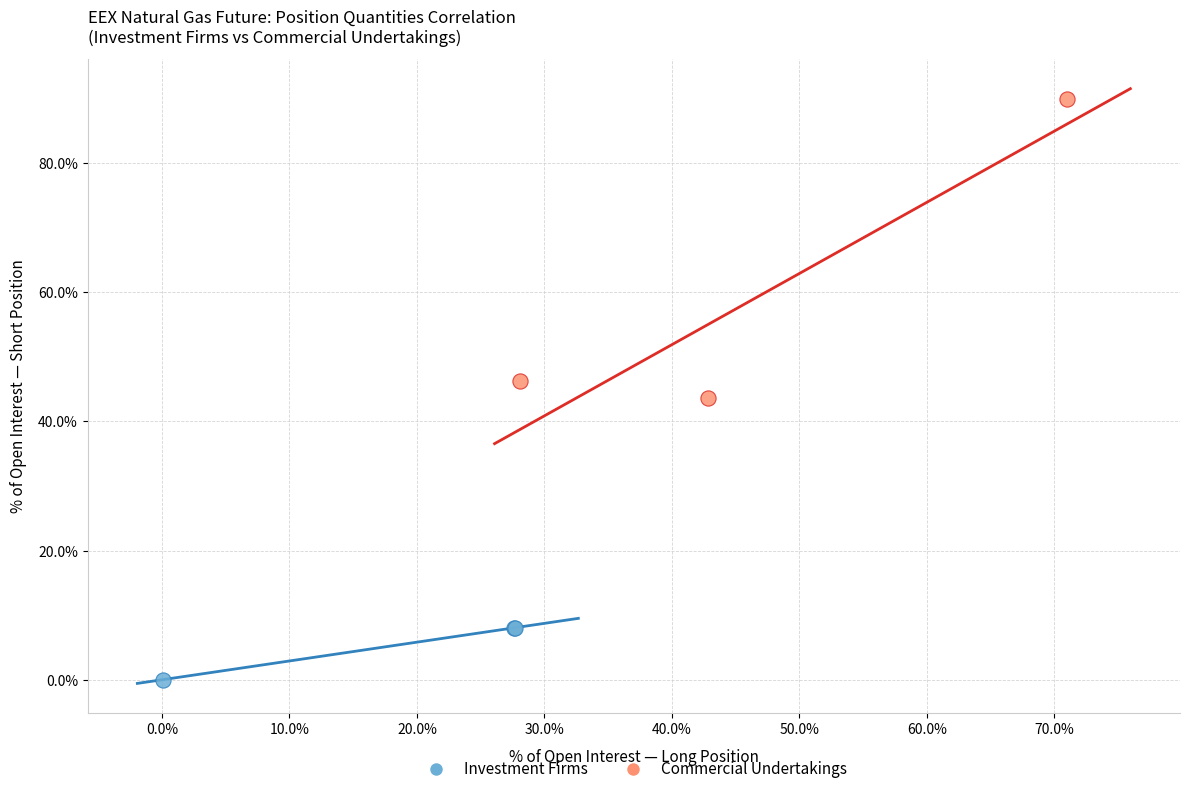

Which series contains the lowest Y value?

Investment Firms